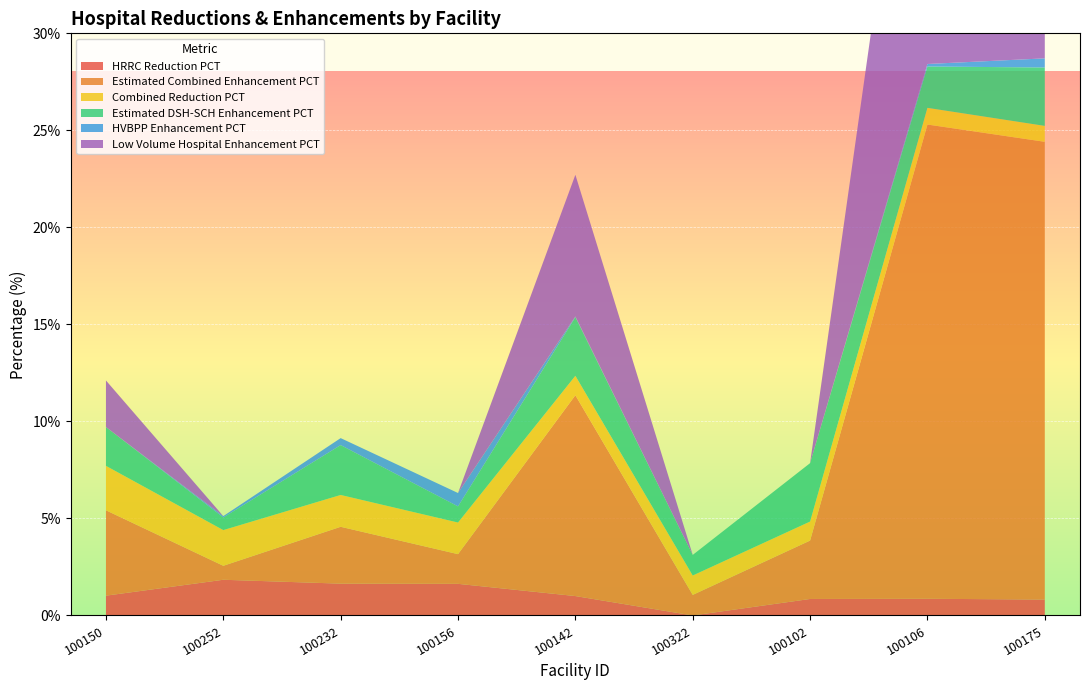

Reading right to left, extract all data points from this chart.

HRRC Reduction PCT: 100175=0.8	100106=0.9	100102=0.8	100322=0.0	100142=1.0	100156=1.6	100232=1.6	100252=1.8	100150=1.0
Estimated Combined Enhancement PCT: 100175=23.6	100106=24.4	100102=3.0	100322=1.1	100142=10.3	100156=1.5	100232=2.9	100252=0.7	100150=4.4
Combined Reduction PCT: 100175=0.8	100106=0.9	100102=1.0	100322=1.0	100142=1.0	100156=1.6	100232=1.6	100252=1.8	100150=2.3
Estimated DSH-SCH Enhancement PCT: 100175=3.0	100106=2.1	100102=3.0	100322=1.1	100142=3.0	100156=0.8	100232=2.6	100252=0.7	100150=2.0
HVBPP Enhancement PCT: 100175=0.5	100106=0.1	100102=0.0	100322=0.0	100142=0.0	100156=0.7	100232=0.4	100252=0.1	100150=0.0
Low Volume Hospital Enhancement PCT: 100175=20.1	100106=22.2	100102=0.0	100322=0.0	100142=7.3	100156=0.0	100232=0.0	100252=0.0	100150=2.4